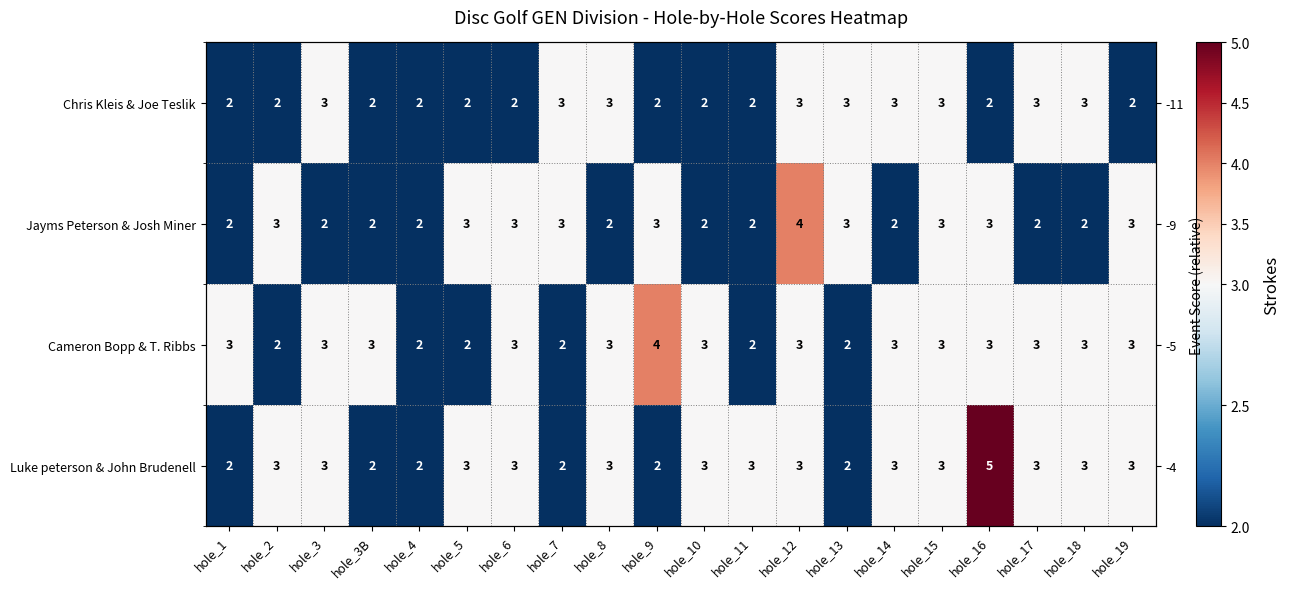

What is the minimum value for Cameron Bopp & T. Ribbs?

2